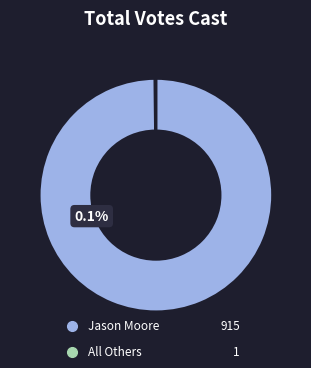

Is there any slice that represents more than half of the pie?

Yes